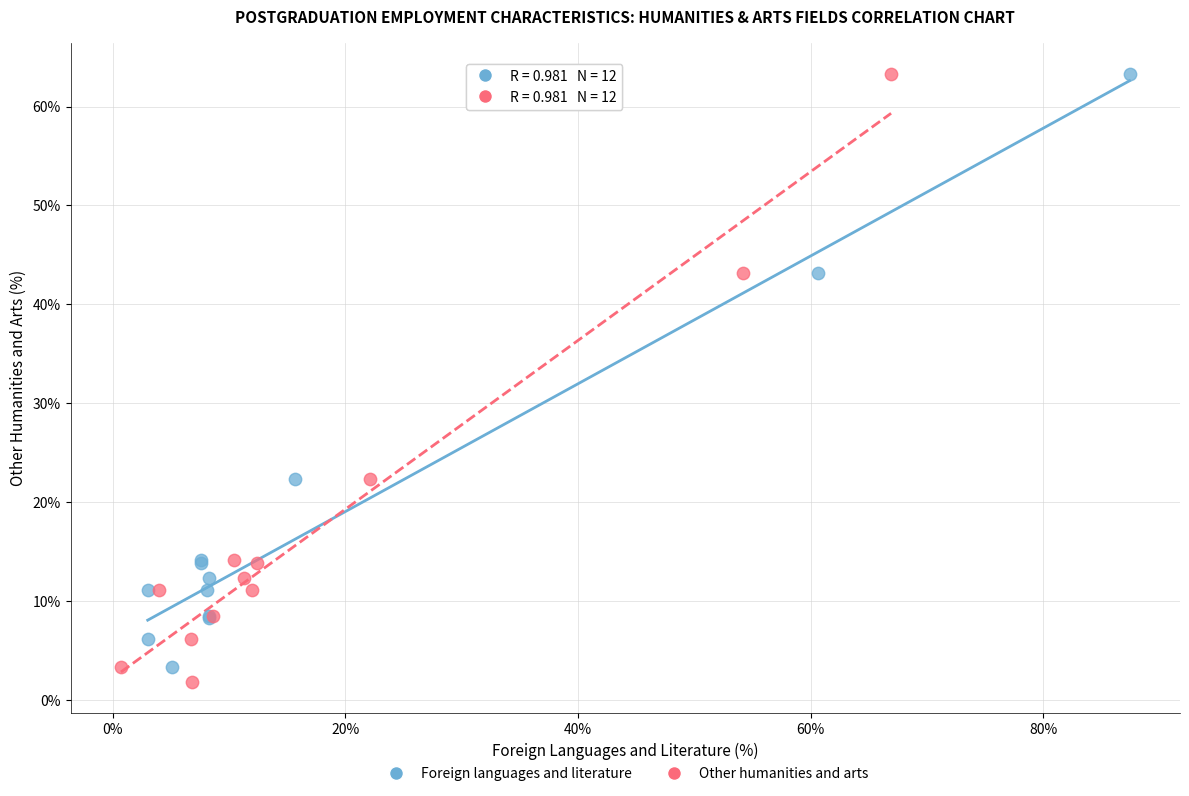

What are all the series names shown in the legend?

Foreign languages and literature, Other humanities and arts